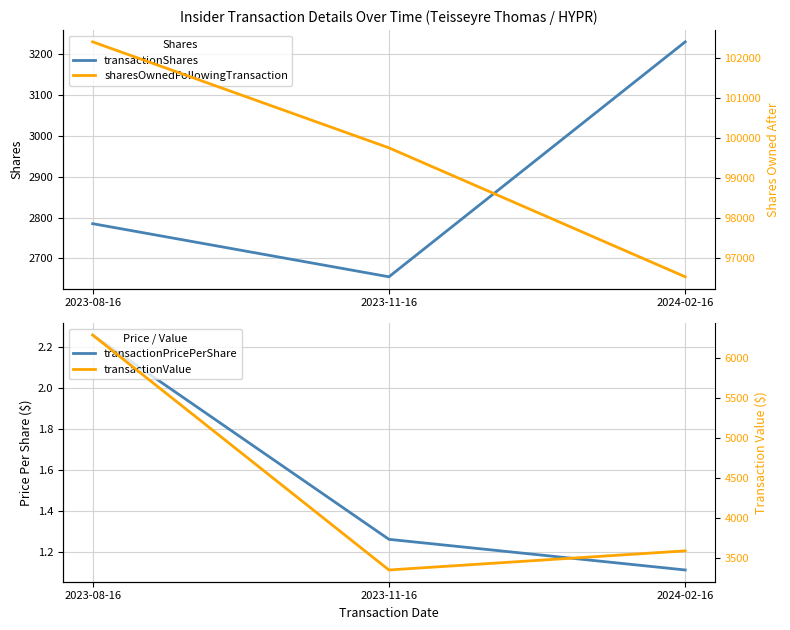

Which series has the largest total across all categories?

sharesOwnedFollowingTransaction